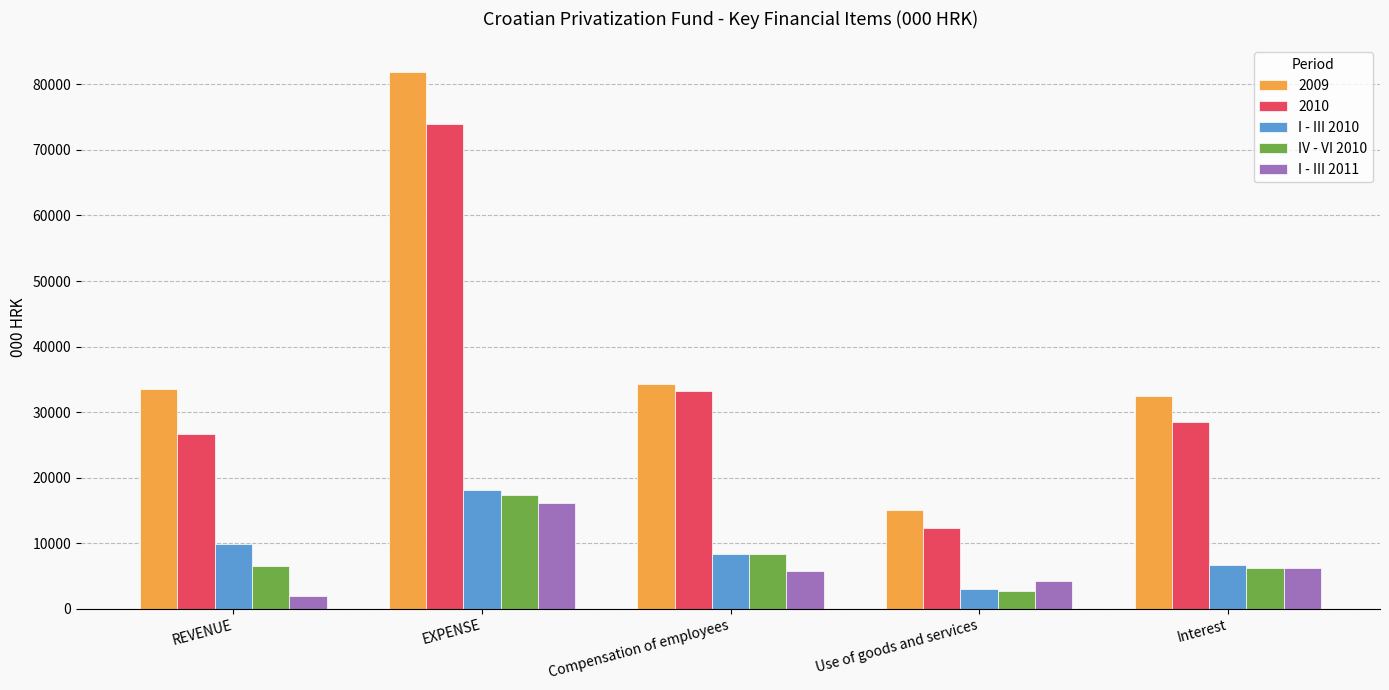

What is the difference between the maximum and minimum values in the I - III 2011 series?

14269